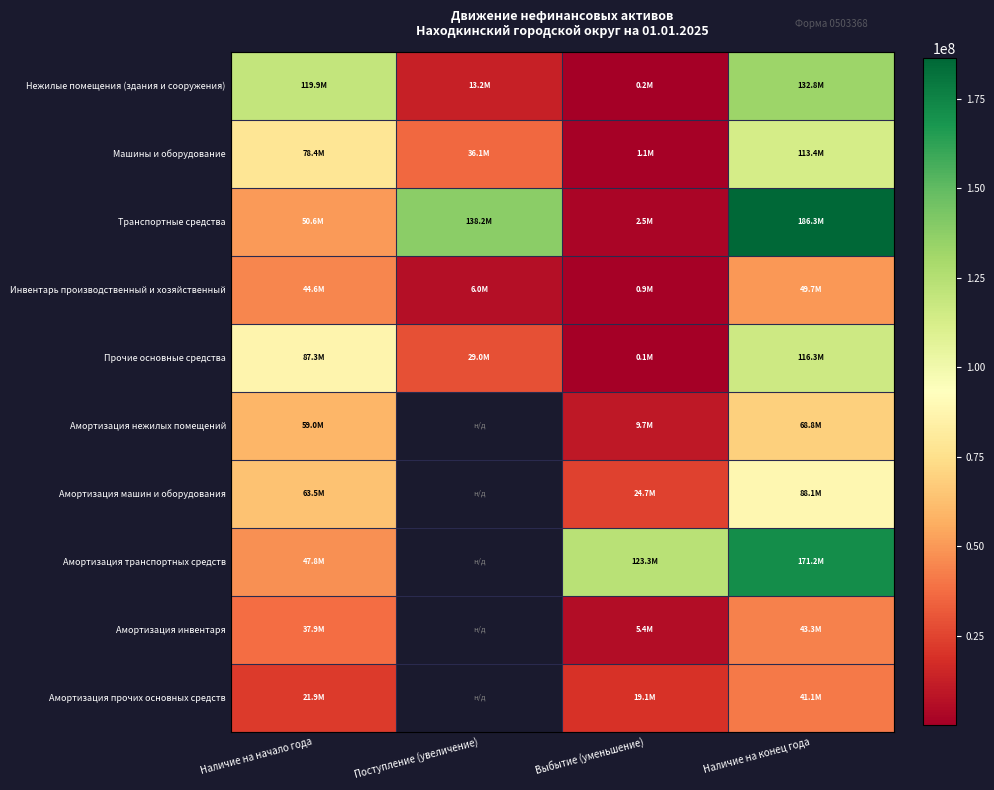

Which has a higher value, Поступление (увеличение) or Выбытие (уменьшение)?

Поступление (увеличение)